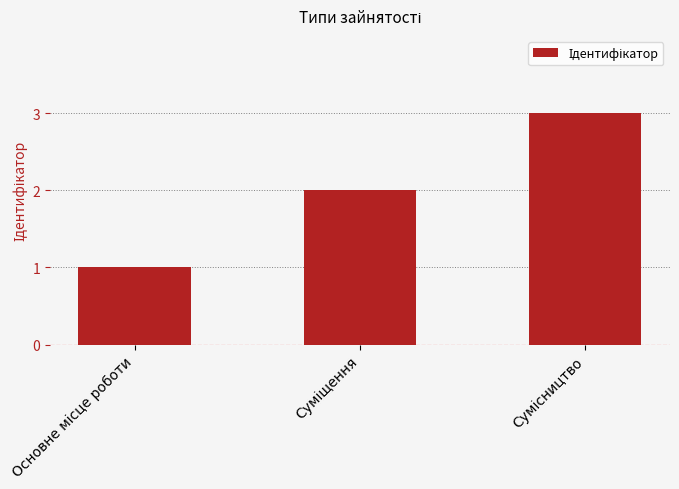

Count the number of categories in the chart.

3